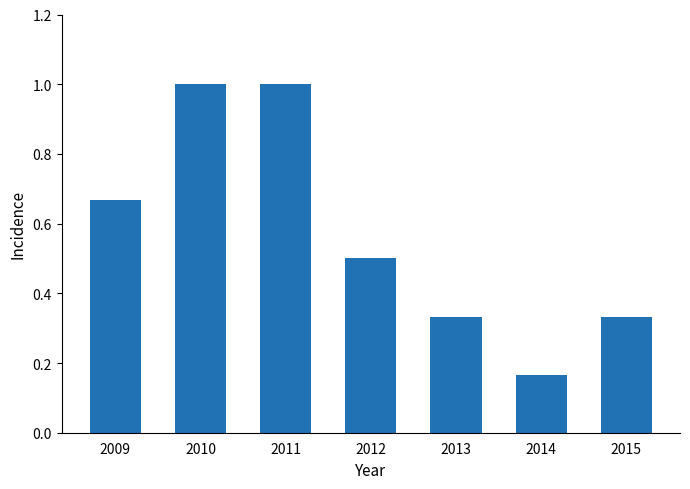

Where is the data nearest to the value 0?

2014